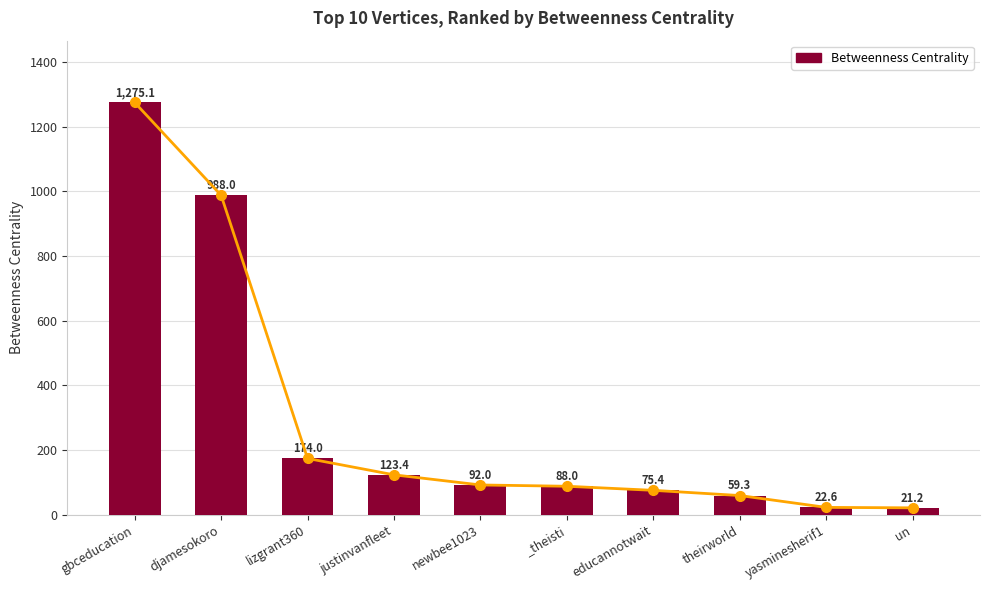

What is the label of the 3rd bar from the right?

theirworld